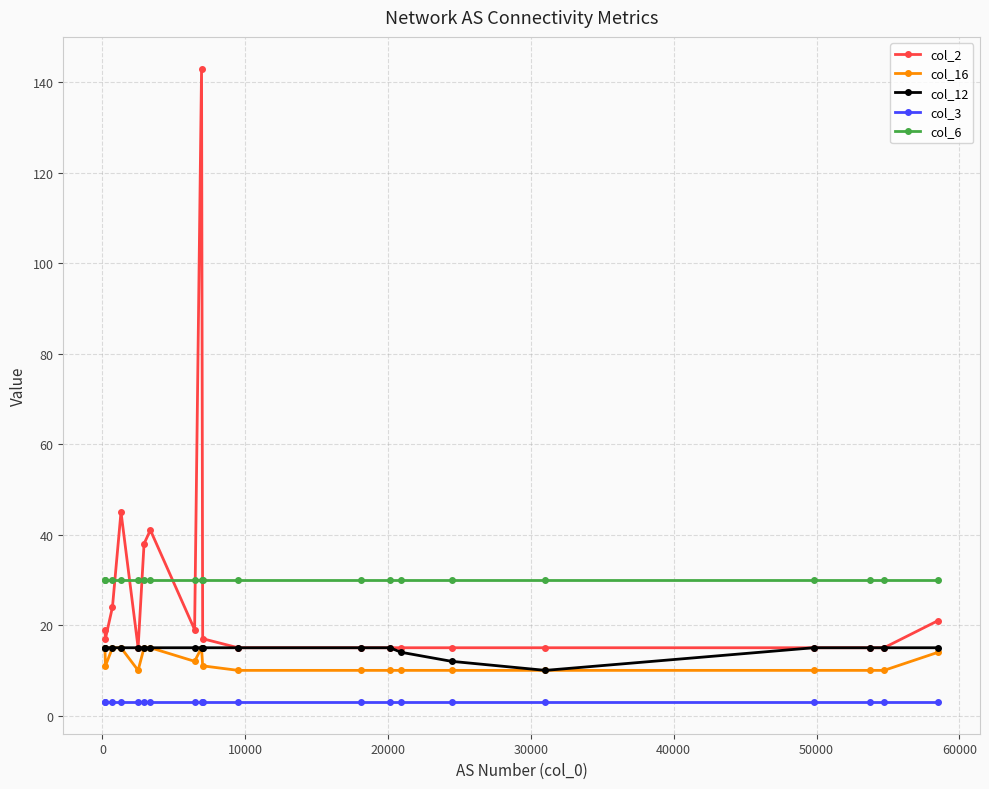

Which series has the largest range (max minus min)?

col_2